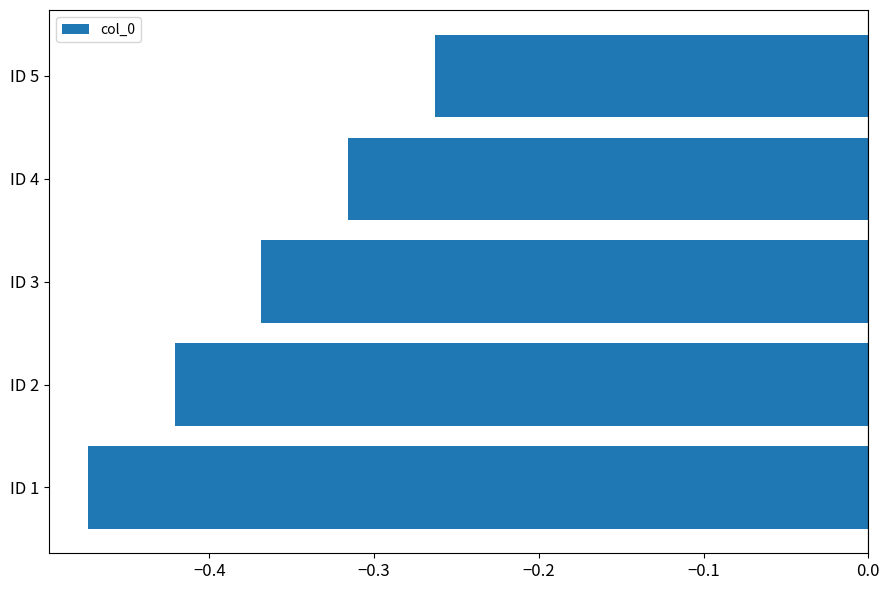

List the labels in order of value, smallest first.

ID 1, ID 2, ID 3, ID 4, ID 5